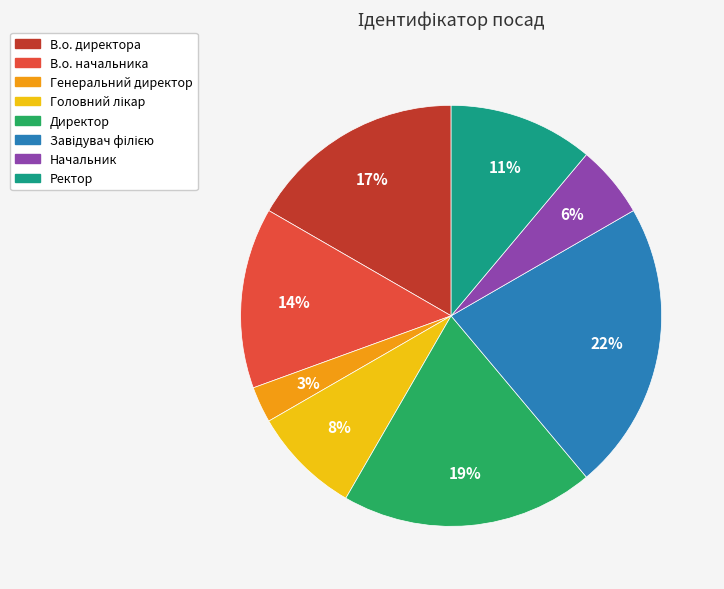

Between Ректор and В.о. начальника, which is larger?

В.о. начальника